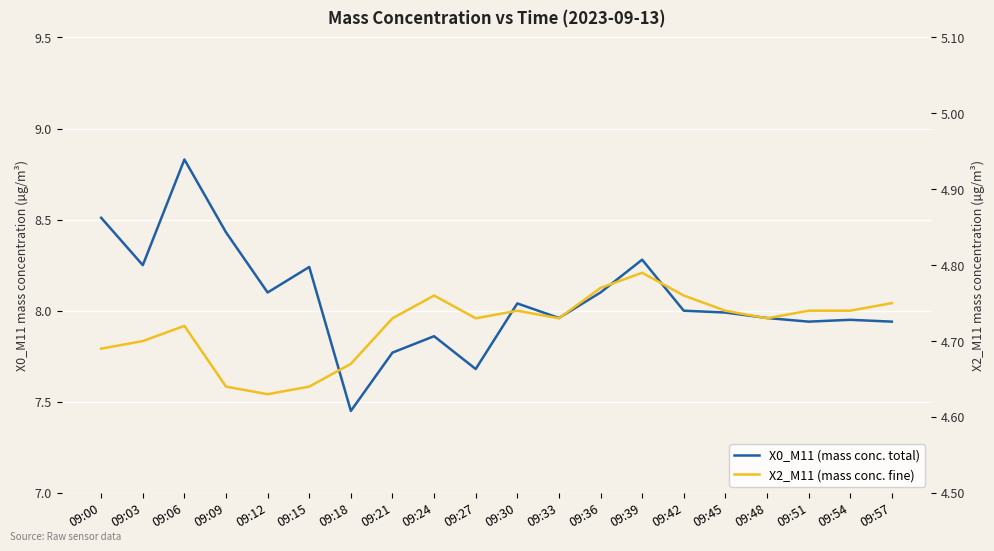

At how many categories does at least one series exceed 6?

20